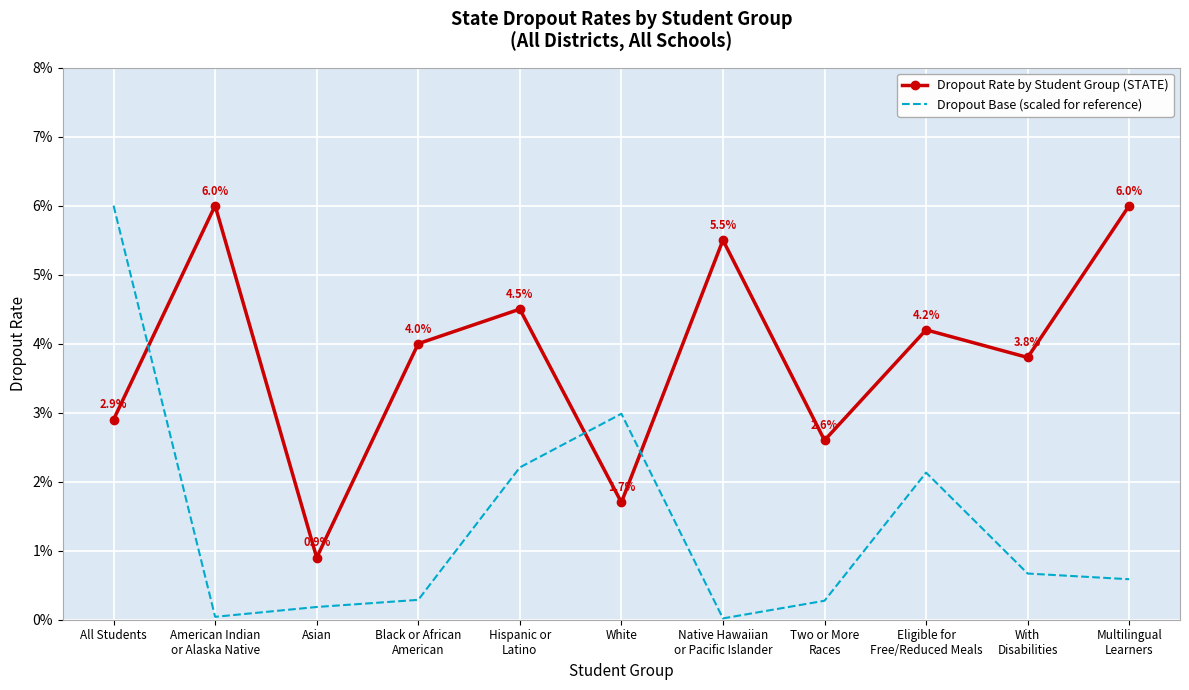

What are all the series names shown in the legend?

Dropout Rate by Student Group (STATE), Dropout Base (scaled for reference)